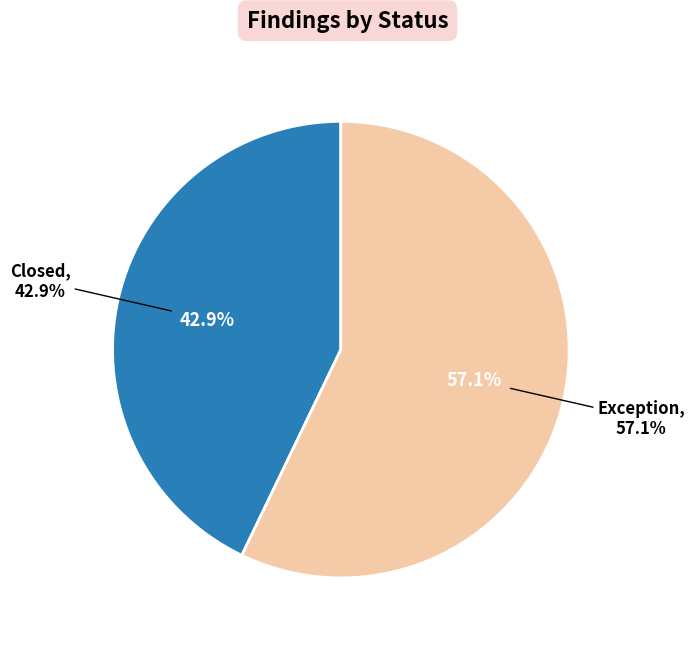

True or false: Closed accounts for 43% of the total.

True